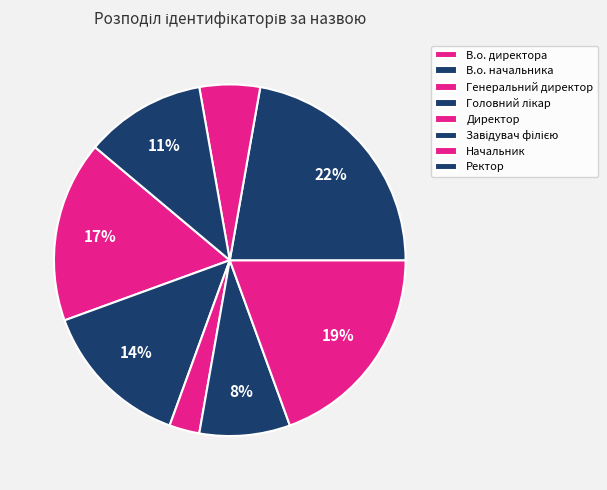

To the nearest percent, what percentage of the pie is Завідувач філією?

22%